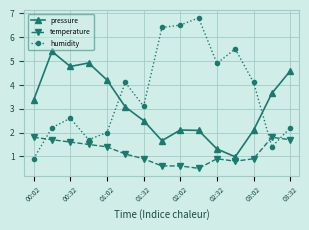

In pressure, how many points are lower than both neighbors (excluding endpoints)?

3